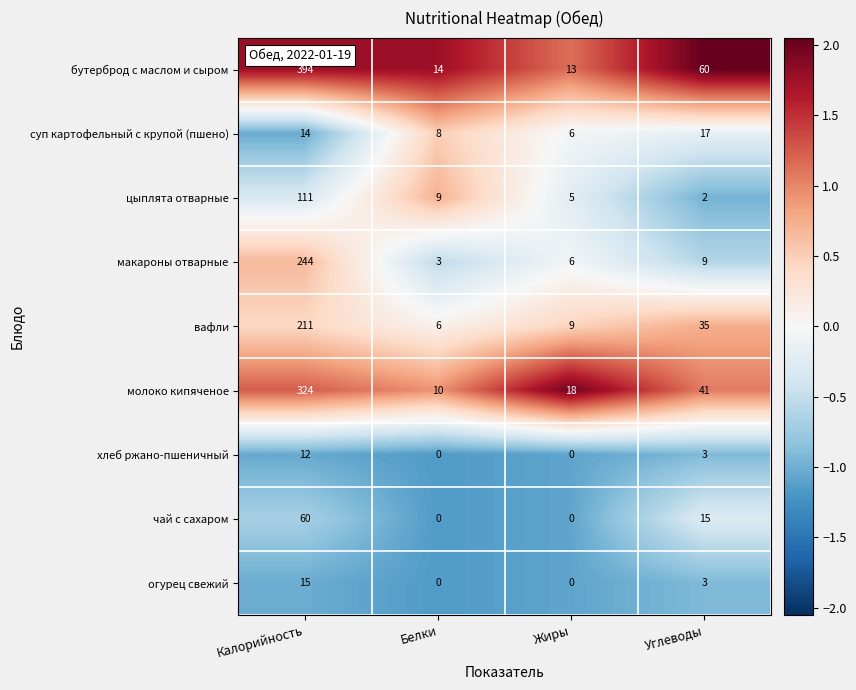

Which series has the largest range (max minus min)?

бутерброд с маслом и сыром